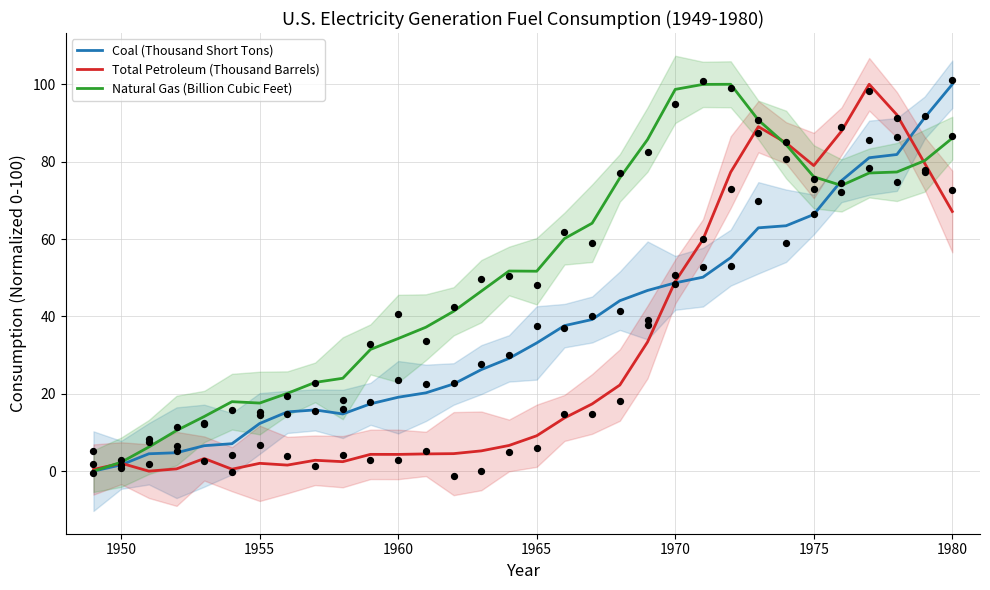

What is the total value across all series at 19?

142.1